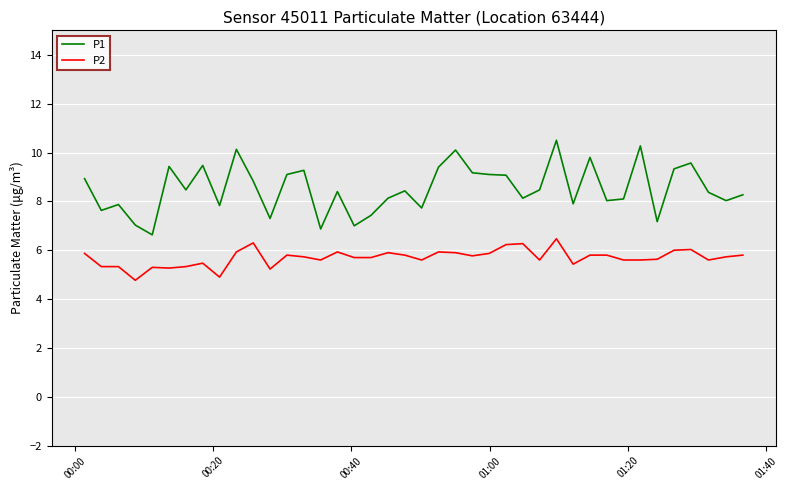

What are all the series names shown in the legend?

P1, P2